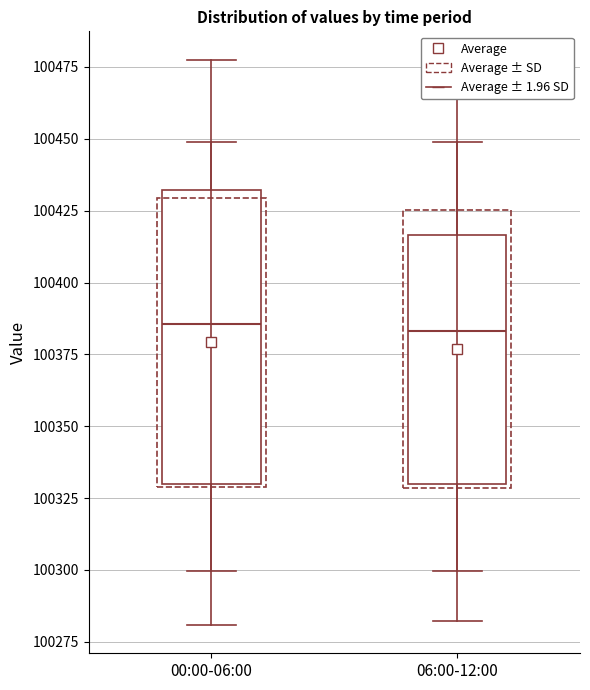

Reading left to right, transcribe this box plot: for each box, give where its median line is, the range the box spans, and where its two whiskers end, as read against the y-axis. The values are not printed on the chart, so give them approximately, as read against the axis.

00:00-06:00: median 100385, box 100330 to 100430, whiskers 100300 to 100450
06:00-12:00: median 100385, box 100330 to 100415, whiskers 100300 to 100450